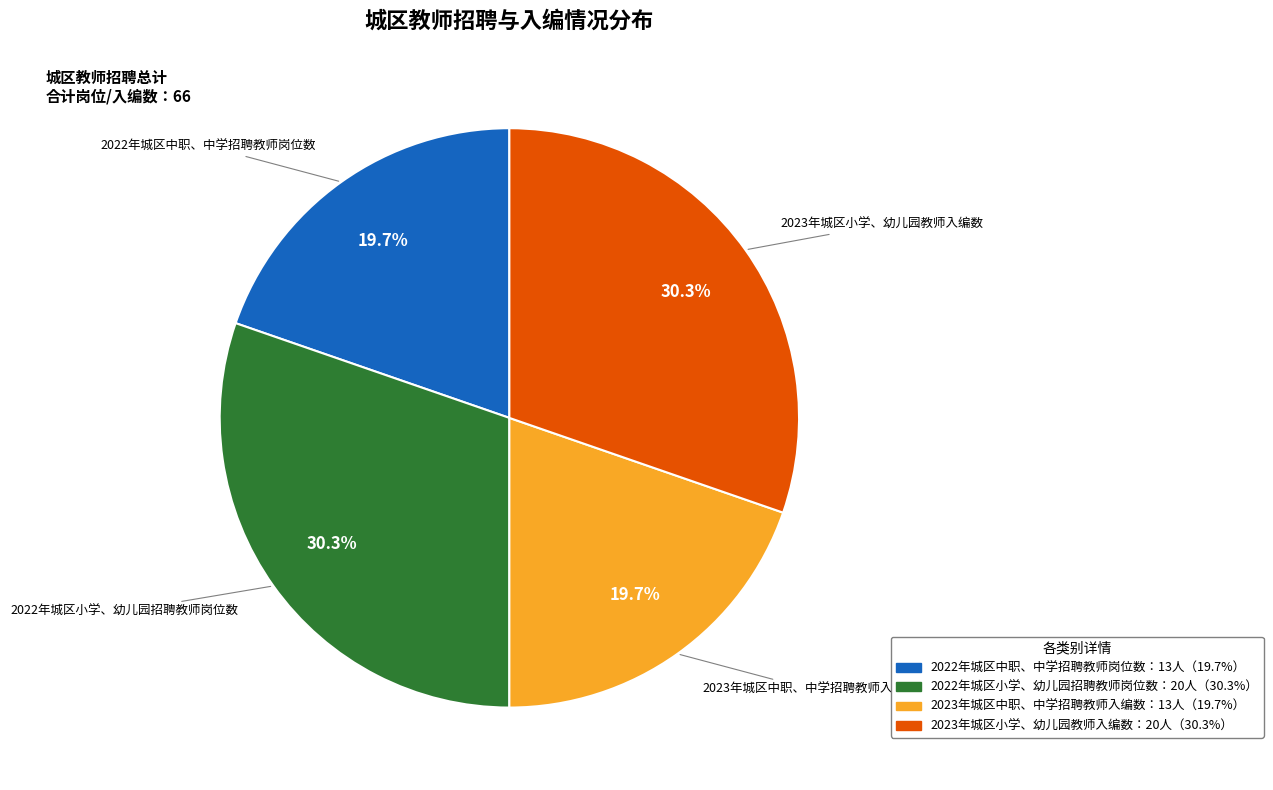

Is there a majority slice in this chart?

No